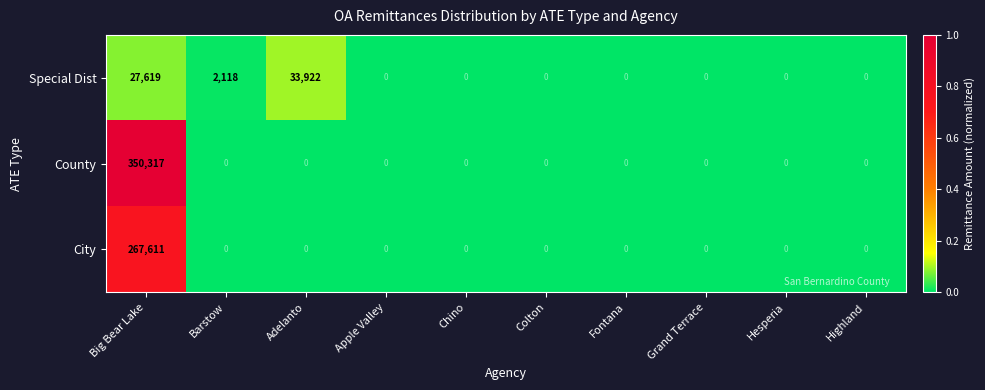

How many series are shown in this chart?

3